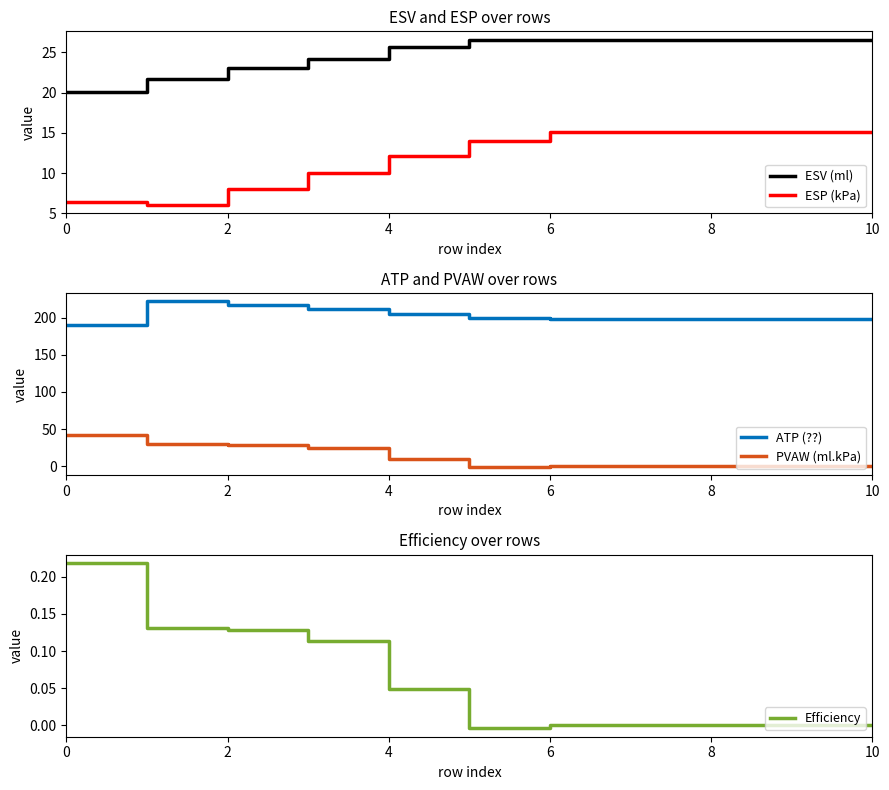

Read the ESV (ml) value at 0.

20.0